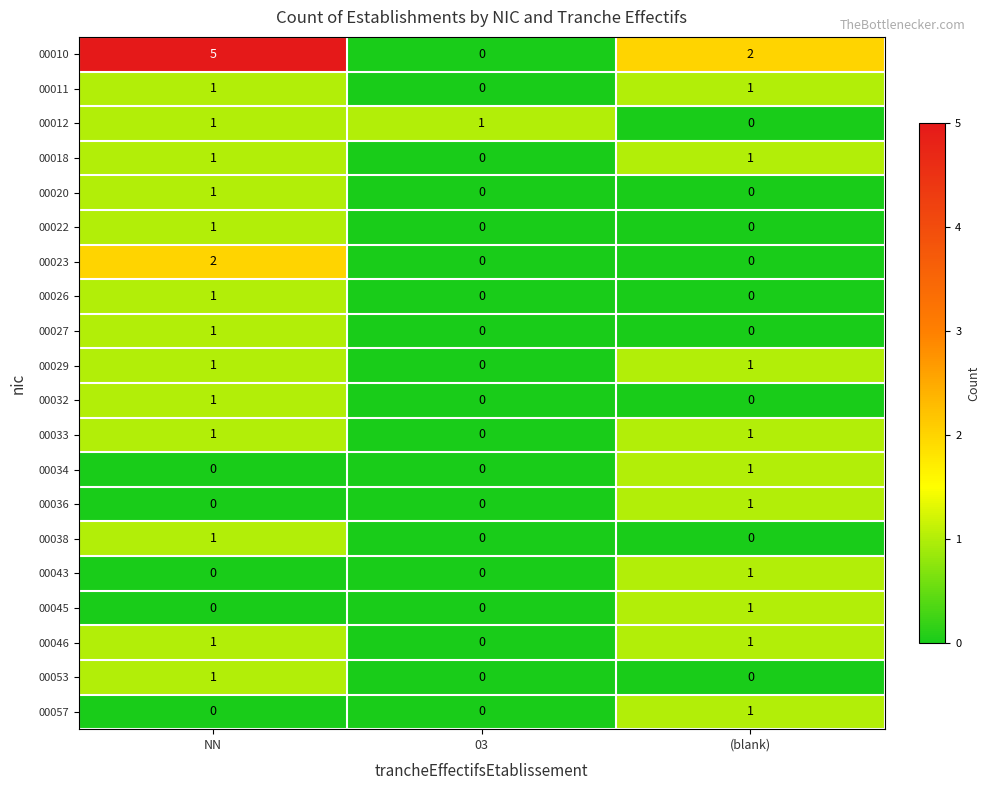

At which category is the sum across all series the highest?

NN